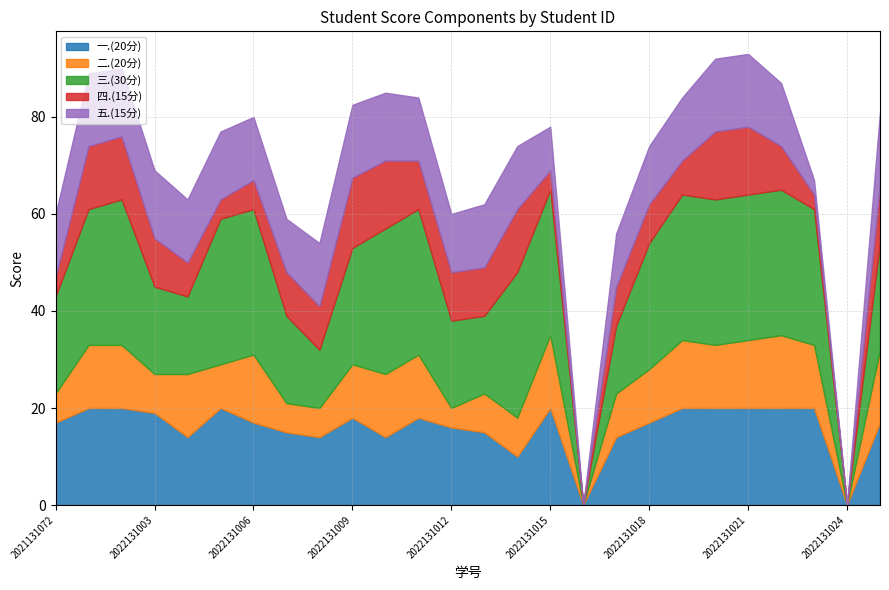

Reading left to right, extract all data points from this chart.

一.(20分): 17.0	20.0	20.0	19.0	14.0	20.0	17.0	15.0	14.0	18.0	14.0	18.0	16.0	15.0	10.0	20.0	0.0	14.0	17.0	20.0	20.0	20.0	20.0	20.0	0.0	17.0
二.(20分): 6.0	13.0	13.0	8.0	13.0	9.0	14.0	6.0	6.0	11.0	13.0	13.0	4.0	8.0	8.0	15.0	0.0	9.0	11.0	14.0	13.0	14.0	15.0	13.0	0.0	15.0
三.(30分): 20.0	28.0	30.0	18.0	16.0	30.0	30.0	18.0	12.0	24.0	30.0	30.0	18.0	16.0	30.0	30.0	0.0	14.0	26.0	30.0	30.0	30.0	30.0	28.0	0.0	22.0
四.(15分): 4.0	13.0	13.0	10.0	7.0	4.0	6.0	9.0	9.0	14.5	14.0	10.0	10.0	10.0	13.0	4.0	0.0	8.0	8.0	7.0	14.0	14.0	9.0	3.0	0.0	12.0
五.(15分): 13.0	15.0	14.0	14.0	13.0	14.0	13.0	11.0	13.0	15.0	14.0	13.0	12.0	13.0	13.0	9.0	0.0	11.0	12.0	13.0	15.0	15.0	13.0	3.0	0.0	15.0